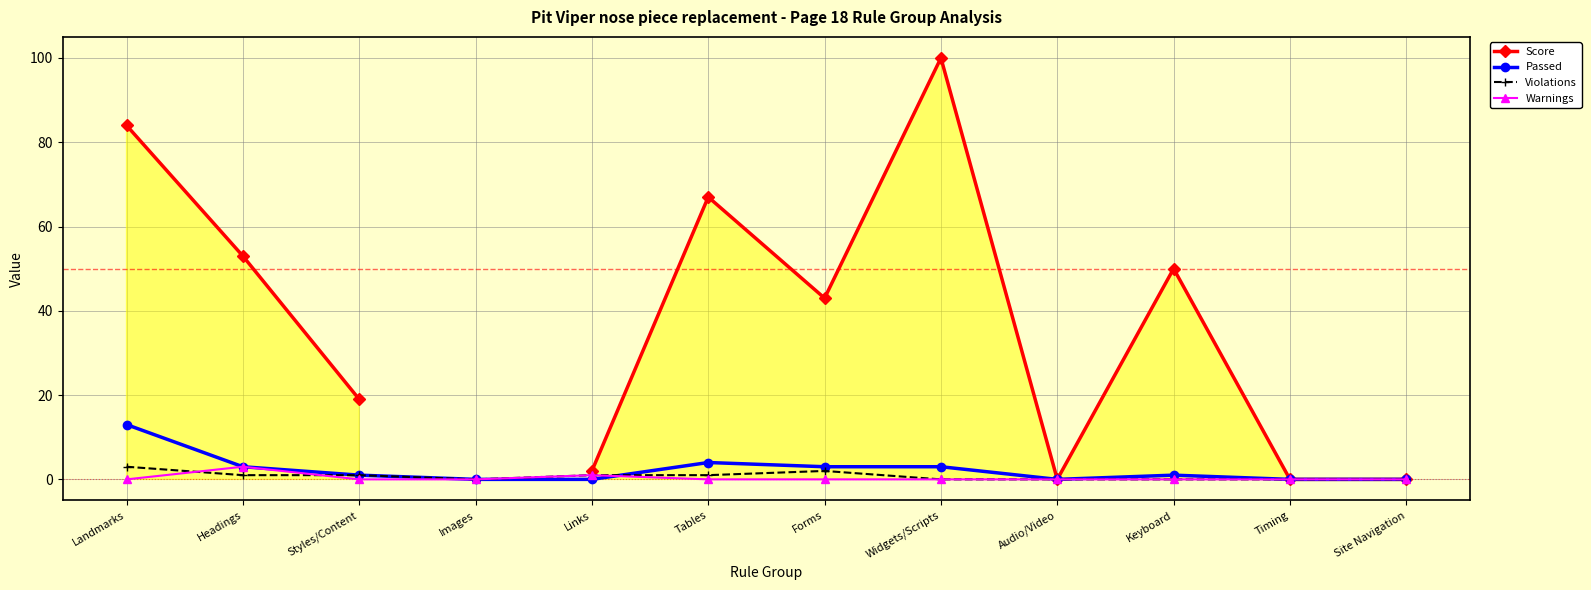

In Score, how many points are higher than both neighbors (excluding endpoints)?

3